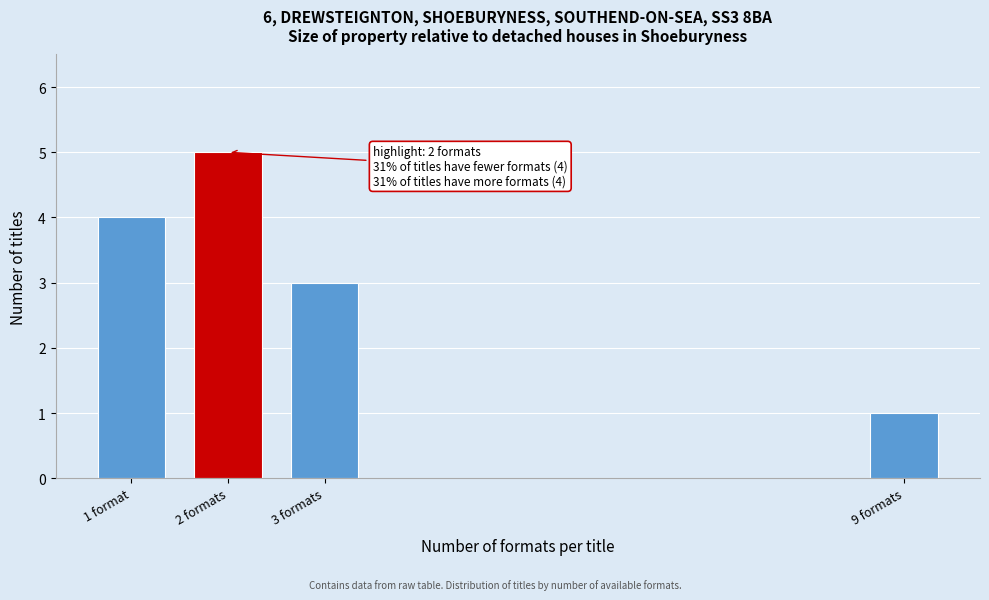

Reading left to right, transcribe all the data shown in this chart.

1 format=4	2 formats=5	3 formats=3	9 formats=1